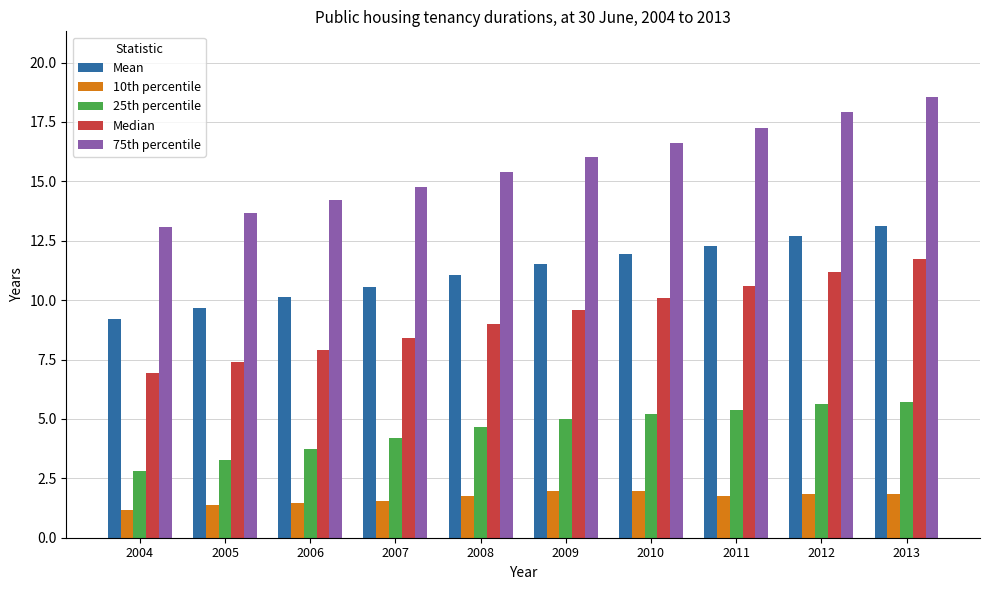

What is the sum of all Mean values?

112.2